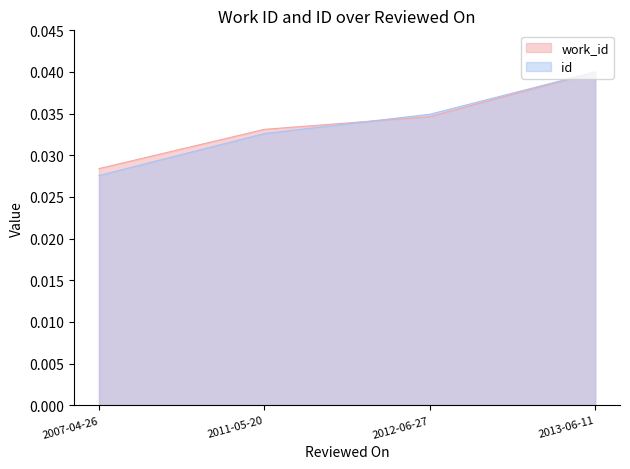

At how many categories does at least one series exceed 0?

4